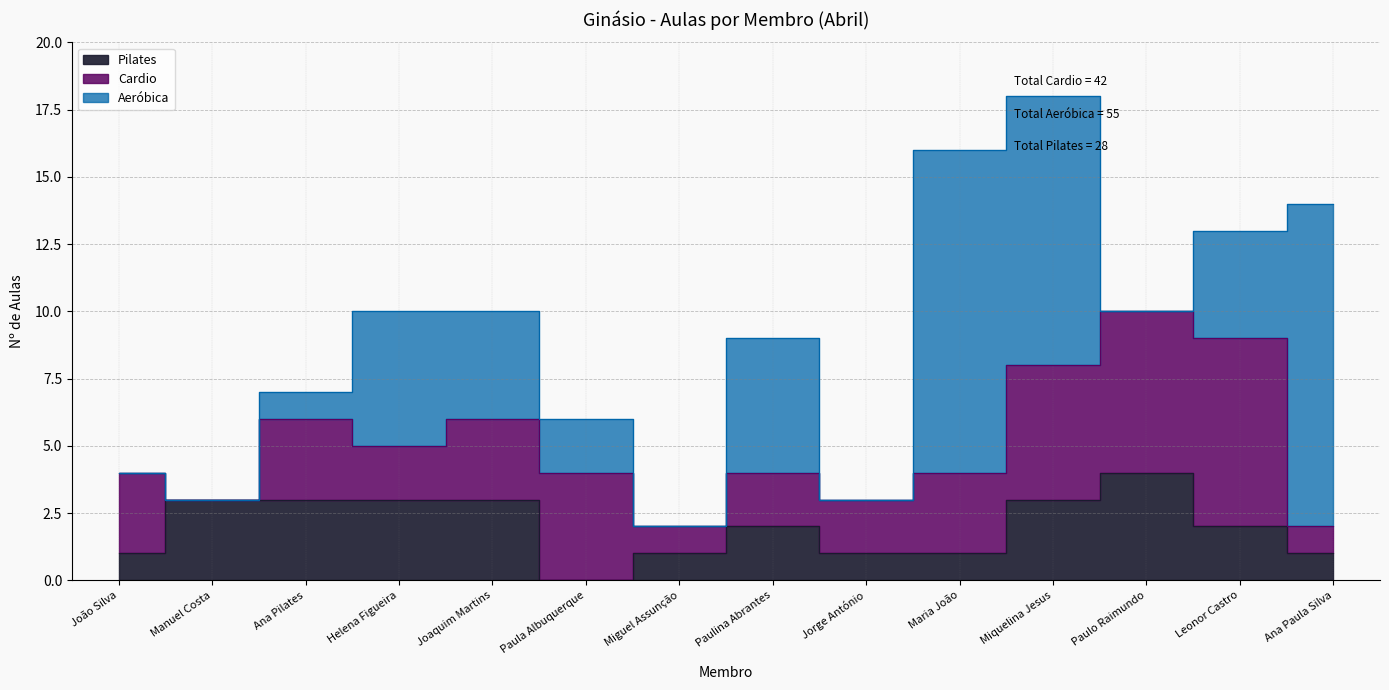

How many intersections are there between Aeróbica and Cardio?

7